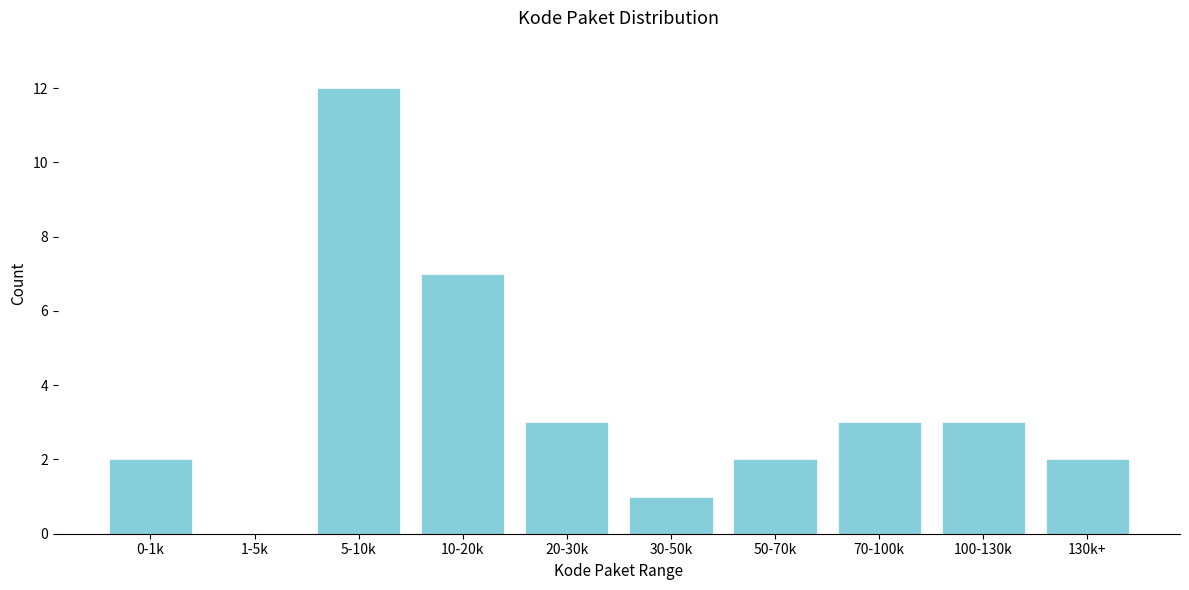

Reading left to right, extract all data points from this chart.

0-1k=2	1-5k=0	5-10k=12	10-20k=7	20-30k=3	30-50k=1	50-70k=2	70-100k=3	100-130k=3	130k+=2